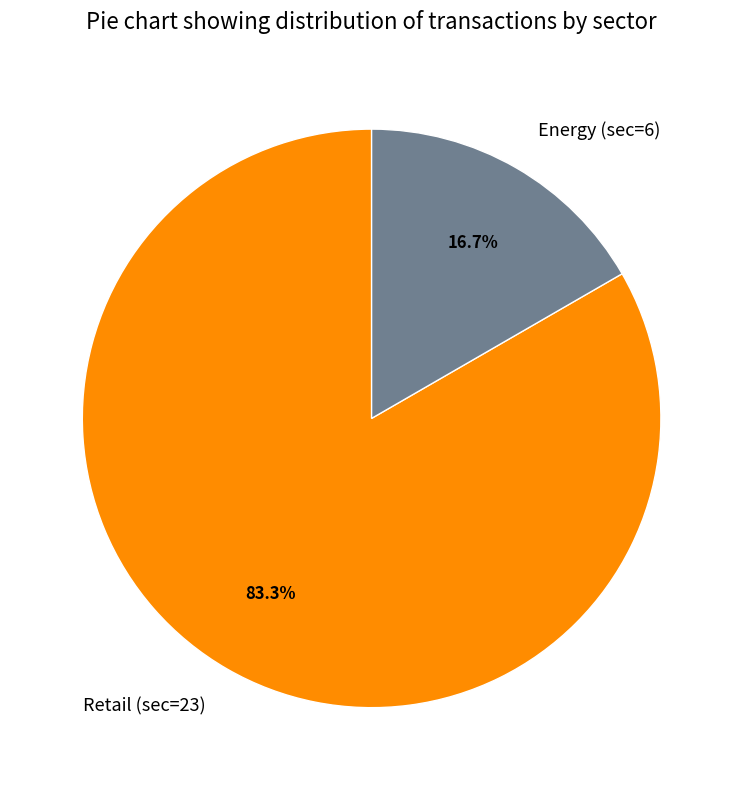

Is there a majority slice in this chart?

Yes